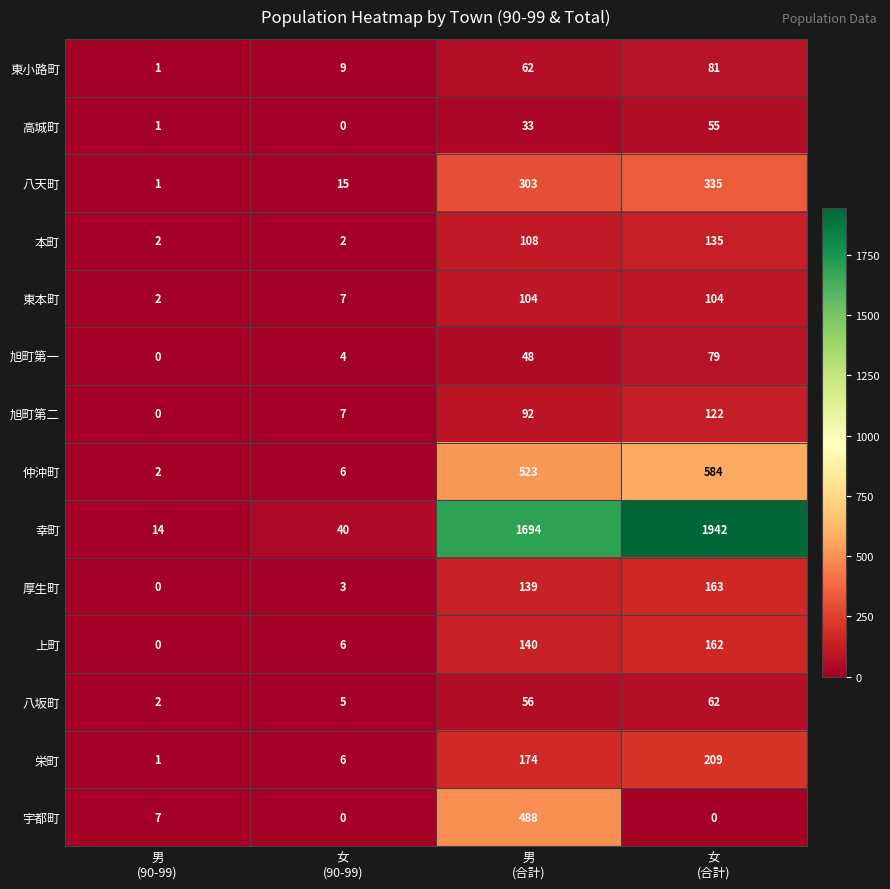

What is the maximum value shown in the chart?

1942